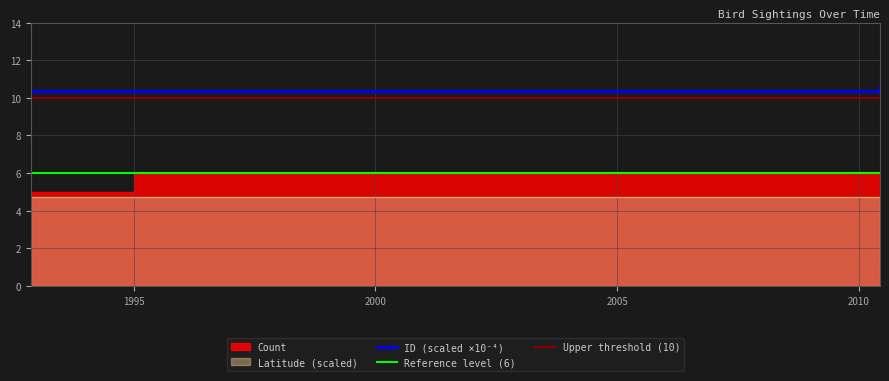

At which label does Latitude reach its minimum?

2010-06-09